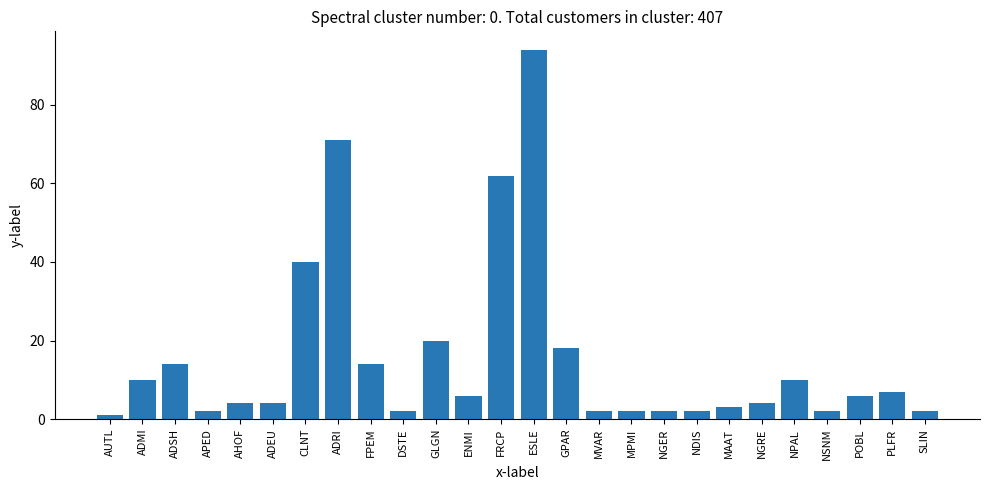

What is the label of the 26th bar from the left?

SLIN